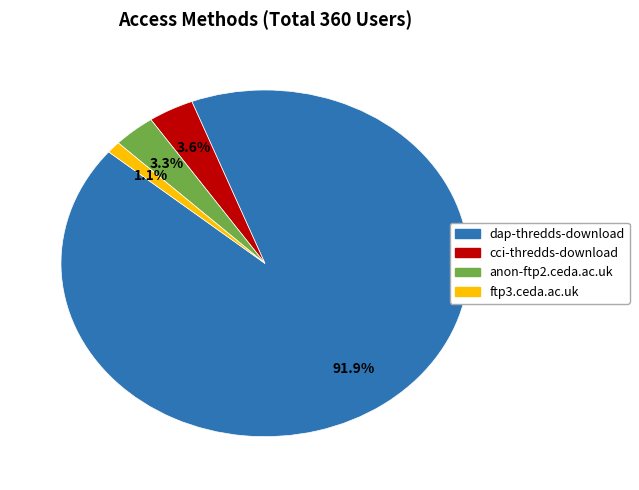

To the nearest percent, what is the combined percentage of ftp3.ceda.ac.uk and dap-thredds-download?

93%